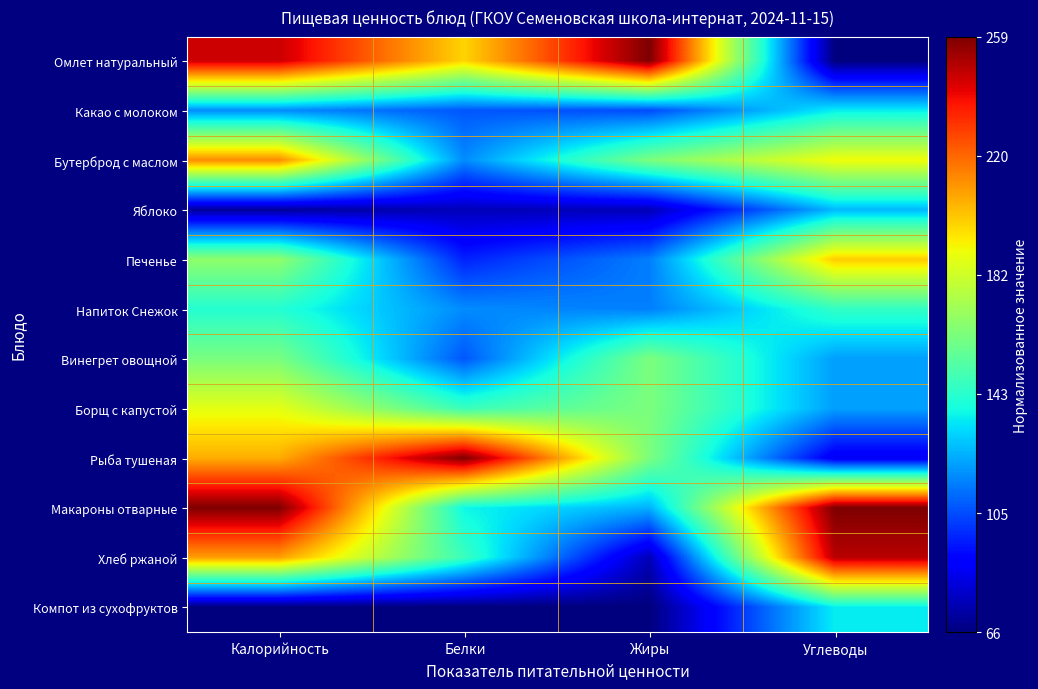

Which has a higher value, Углеводы or Белки?

Белки